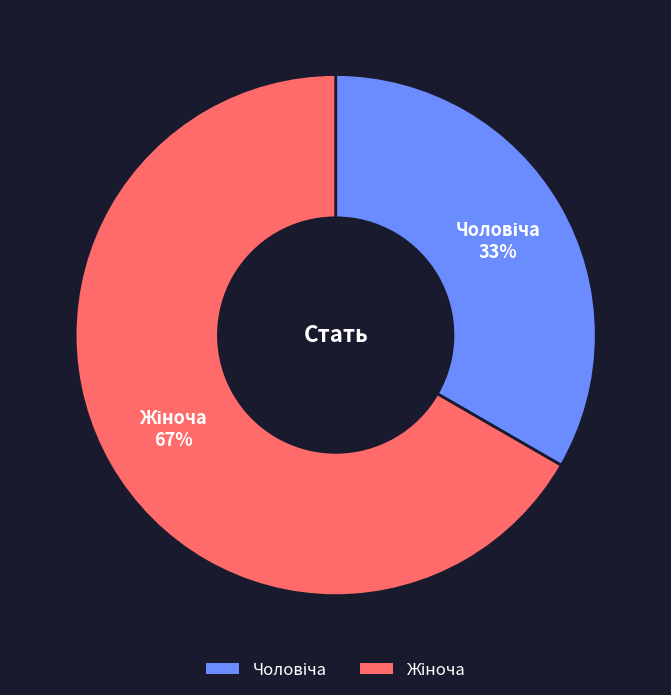

To the nearest percent, what is the average slice percentage?

50%